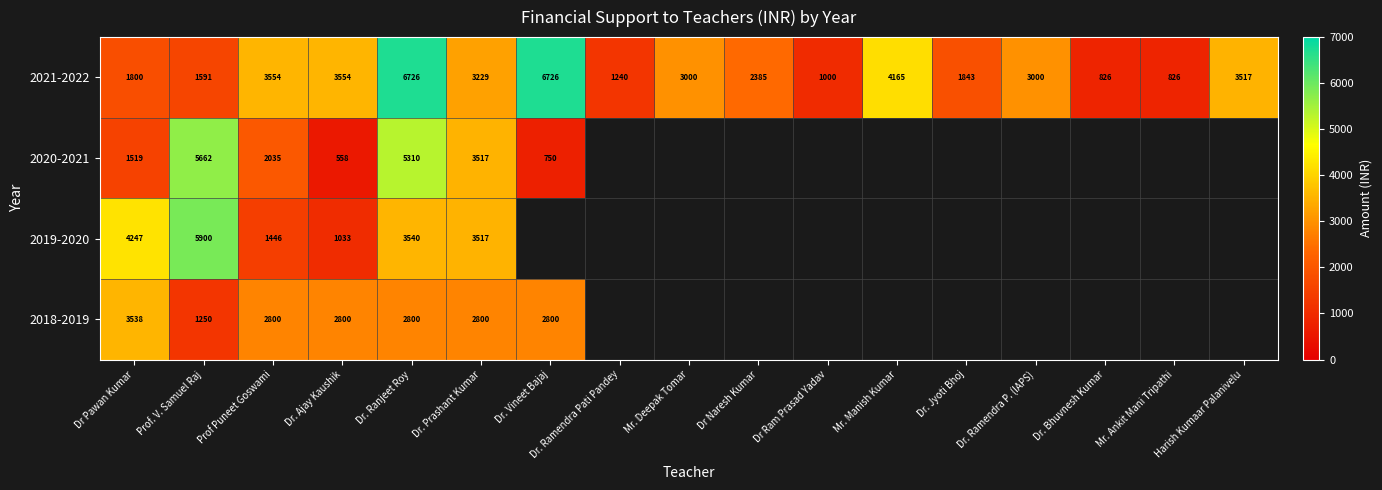

Is the value of 2019-2020 at Dr. Ranjeet Roy greater than the value of 2020-2021 at Dr. Ajay Kaushik?

Yes